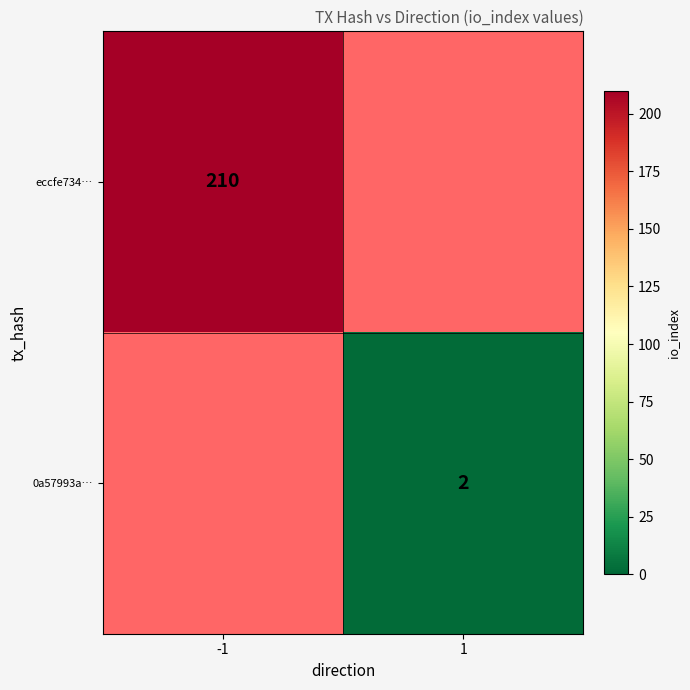

The 0a57993a… series shows 1 at 1. True or false?

False